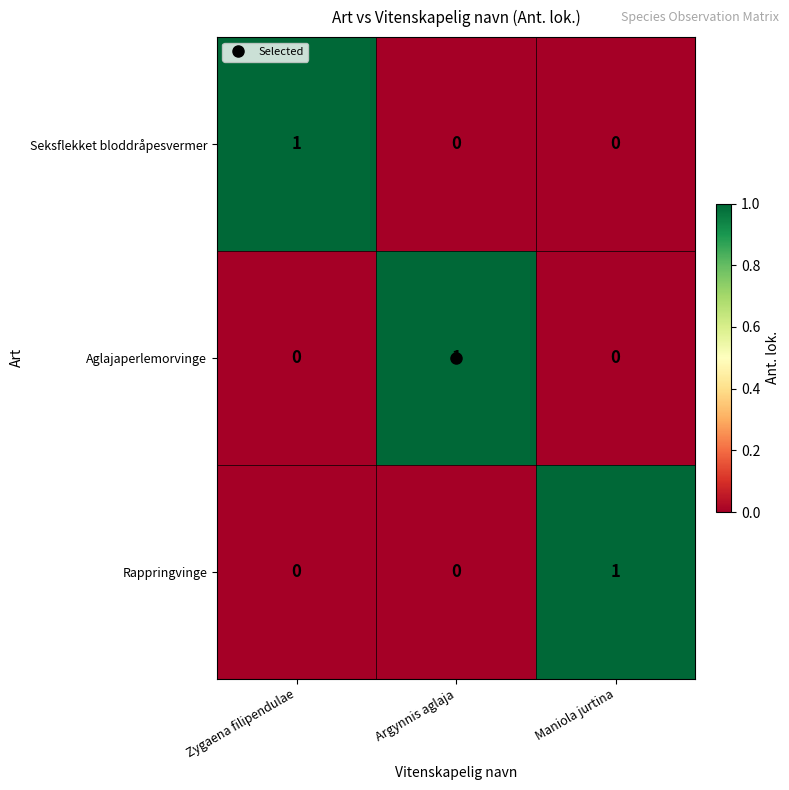

How many Rappringvinge values are between 0 and 1?

3